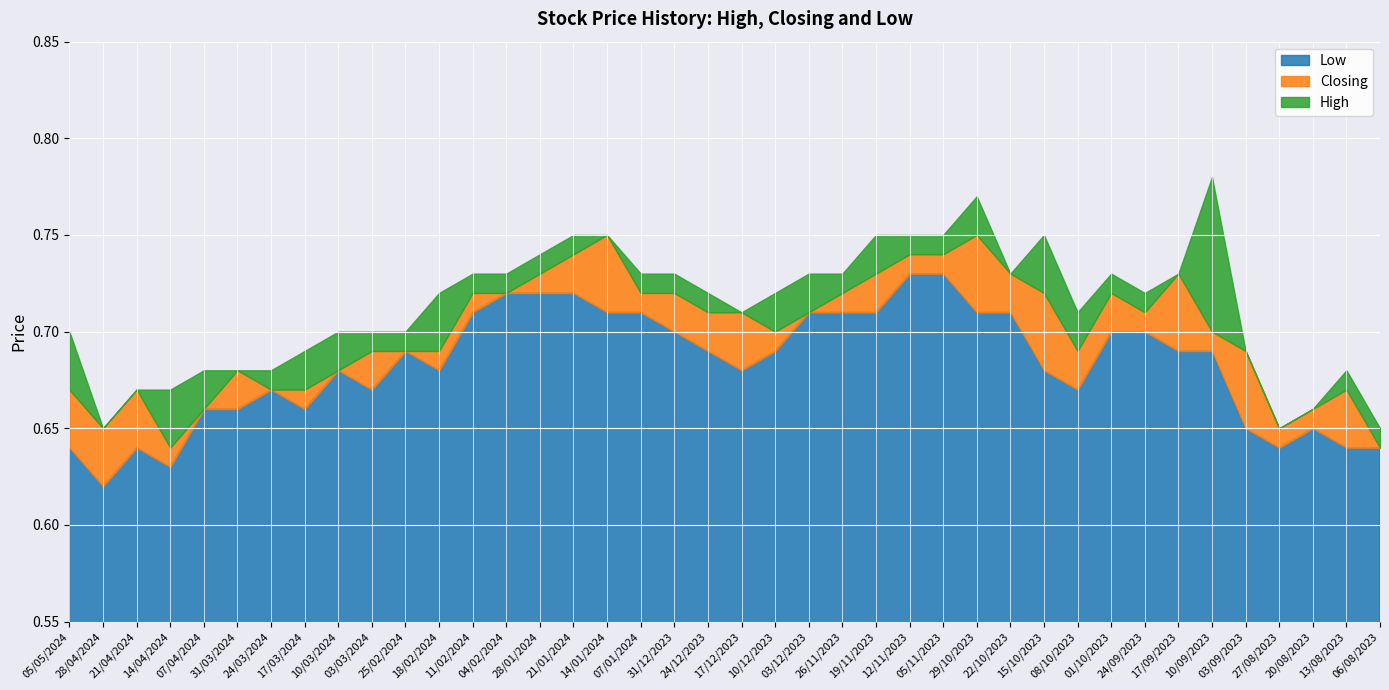

How many series are shown in this chart?

3